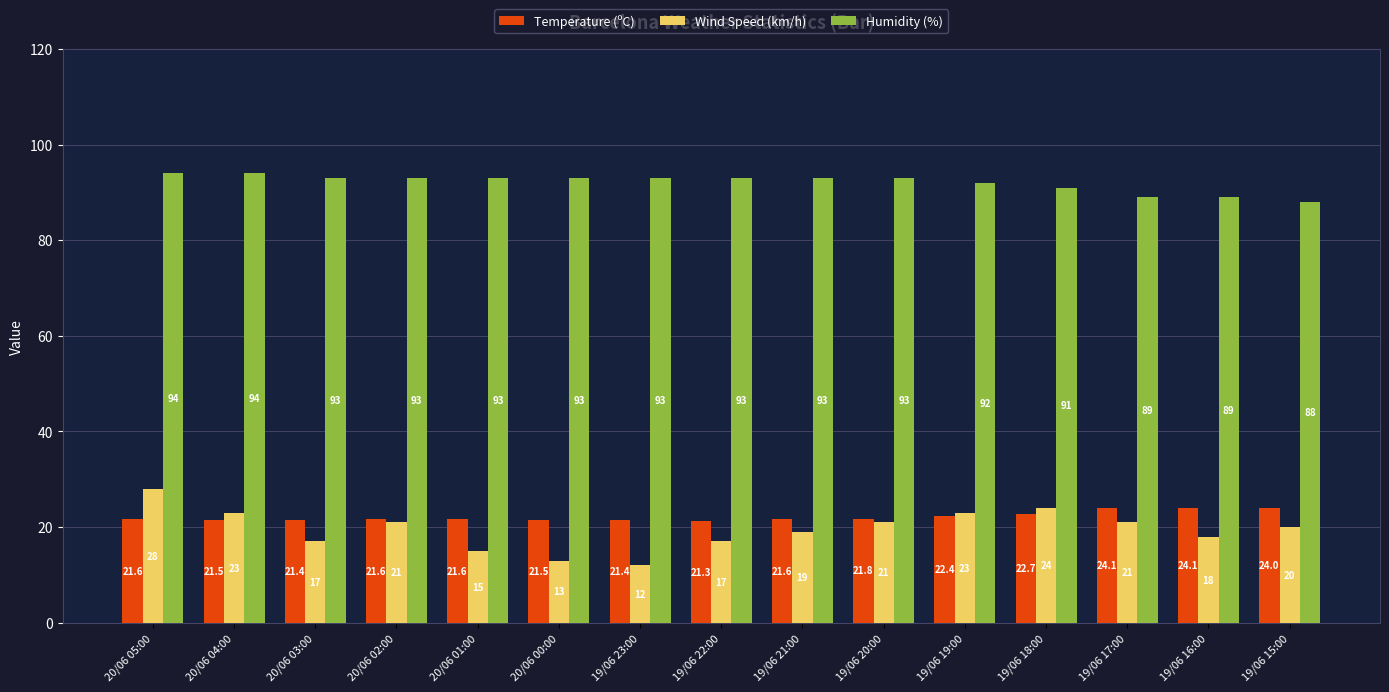

What are all the series names shown in the legend?

Temperature (ºC), Wind Speed (km/h), Humidity (%)